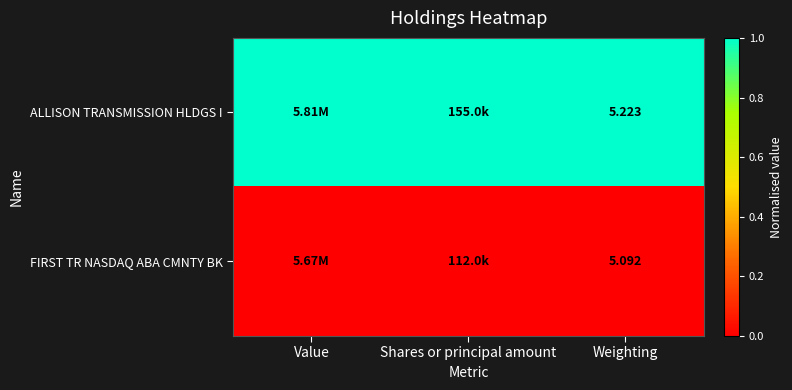

Between Value and Weighting, which series saw the biggest shift?

ALLISON TRANSMISSION HLDGS I